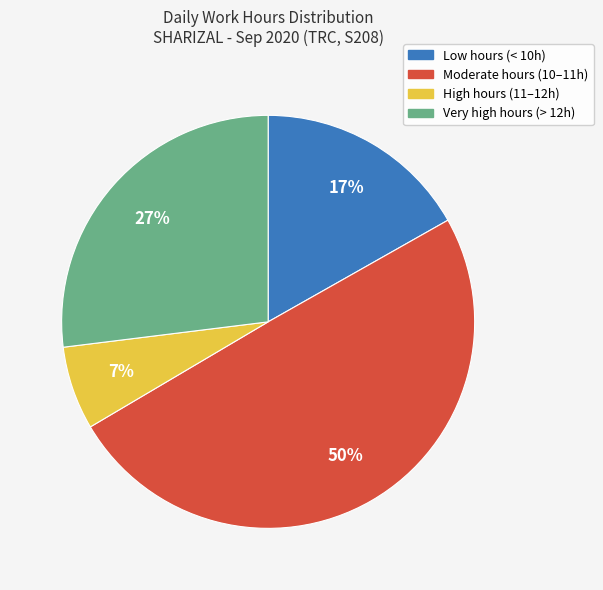

Is there a majority slice in this chart?

No